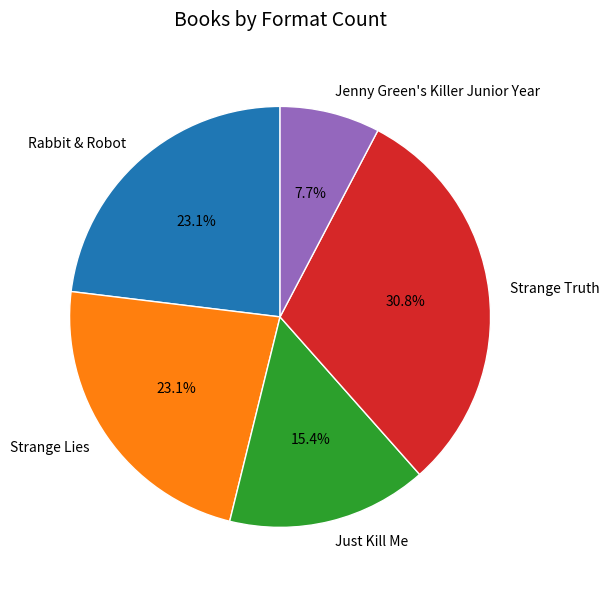

Do Strange Lies and Strange Truth together represent more than half of the pie?

Yes